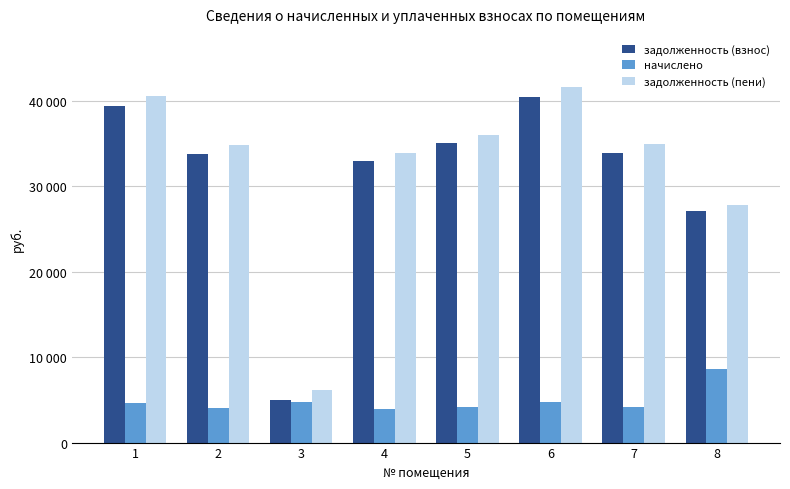

What is the total value across all series at 5?

75203.7